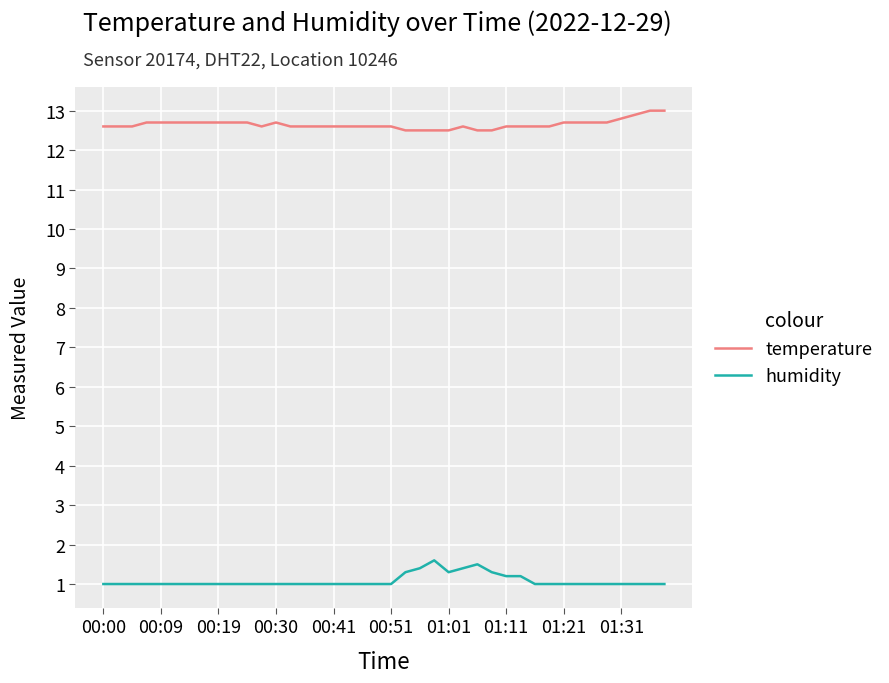

Which series has the largest total across all categories?

temperature